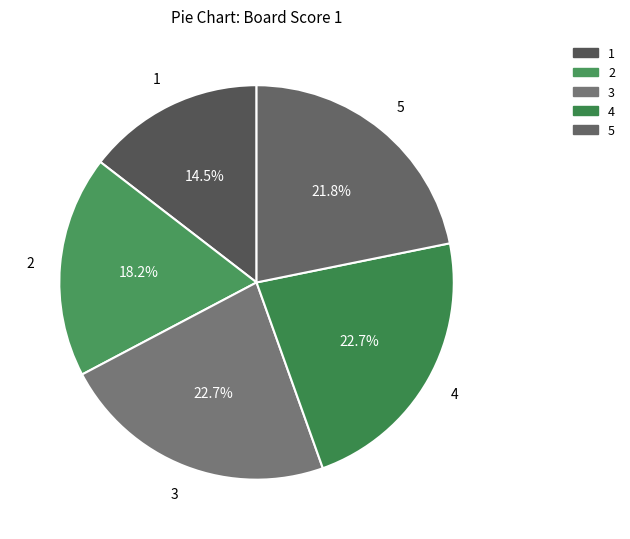

What is the smallest slice in the pie chart?

1